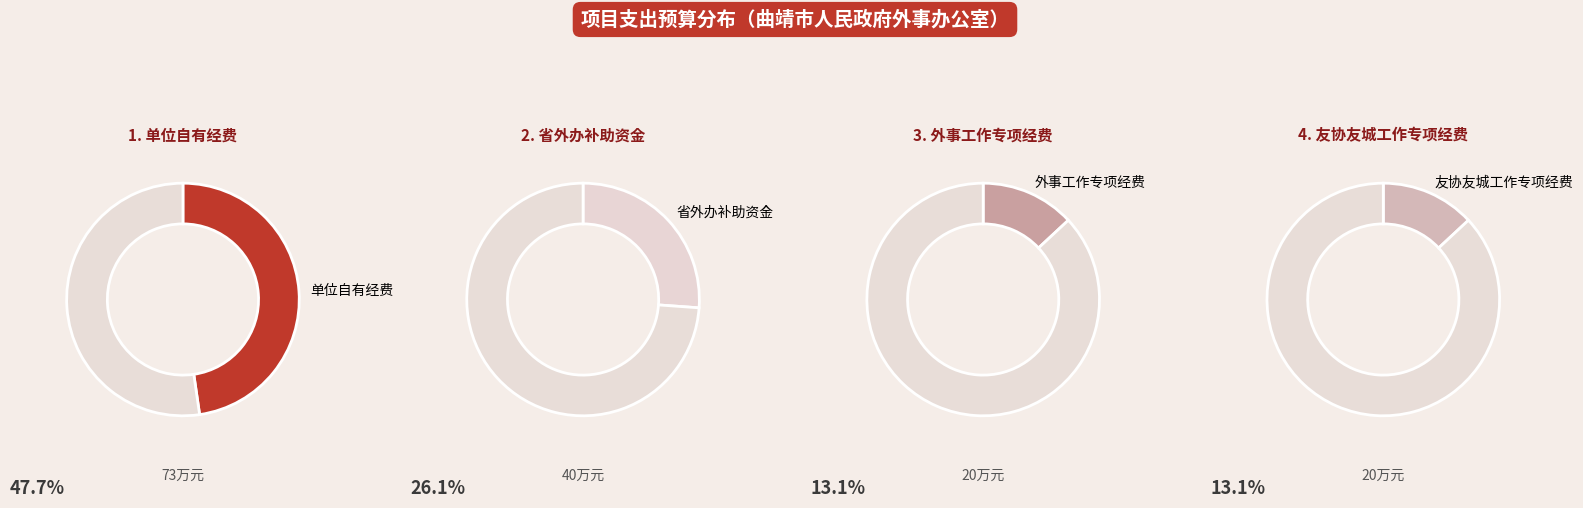

Which category has the biggest portion of the pie?

单位自有经费